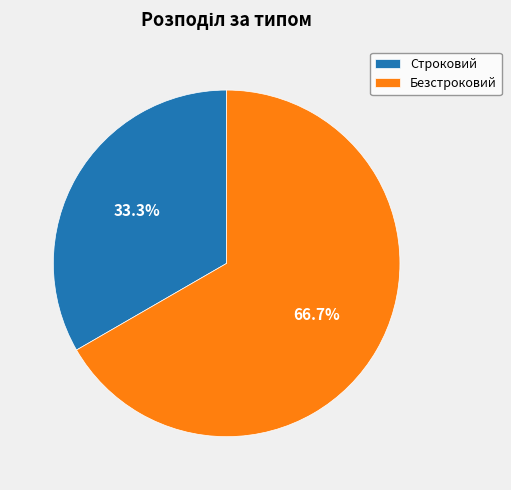

Approximately how many times larger is the value at Строковий compared to Безстроковий?

0.5